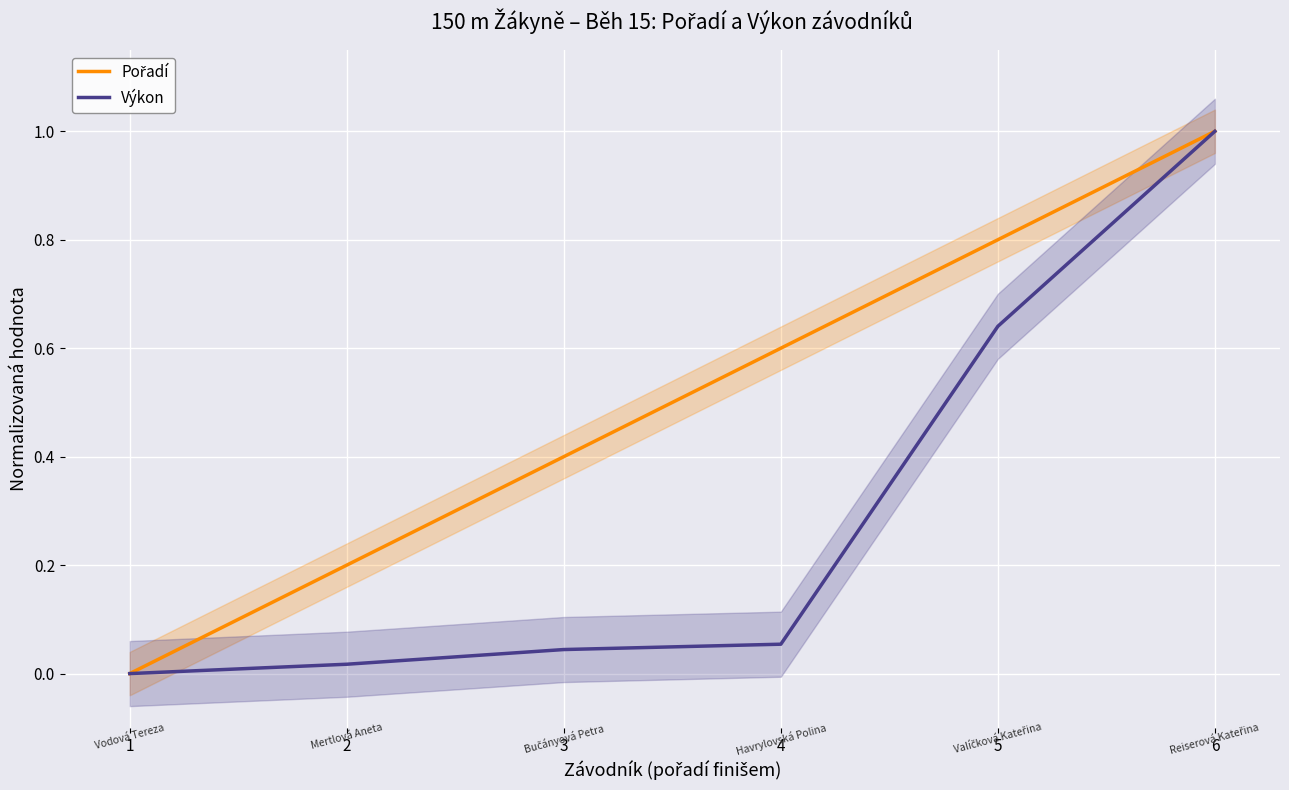

True or false: Pořadí and Výkon cross at least once.

False